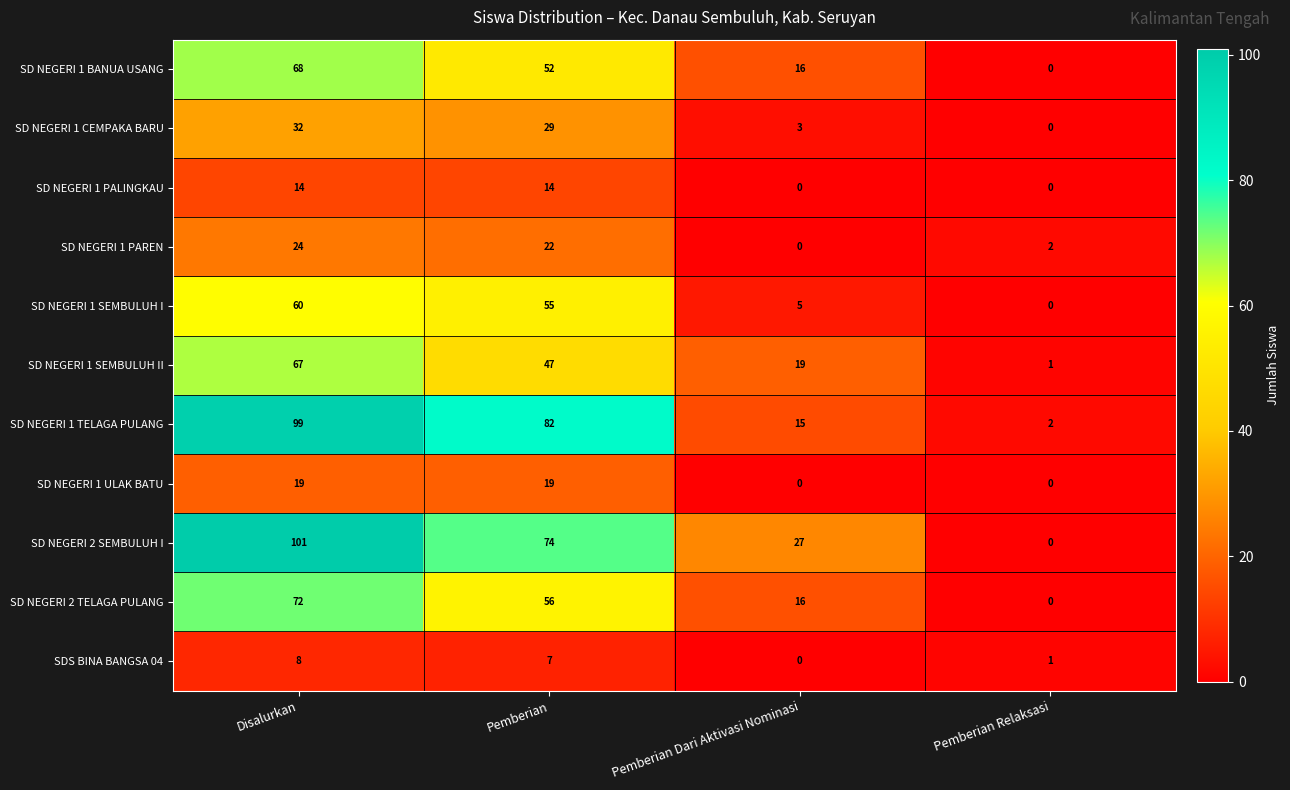

Which series has the largest total across all categories?

SD NEGERI 2 SEMBULUH I